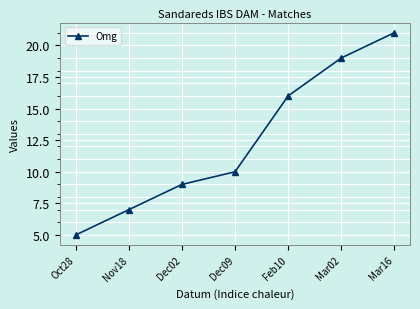

Rank the categories by value from highest to lowest.

Mar16, Mar02, Feb10, Dec09, Dec02, Nov18, Oct28